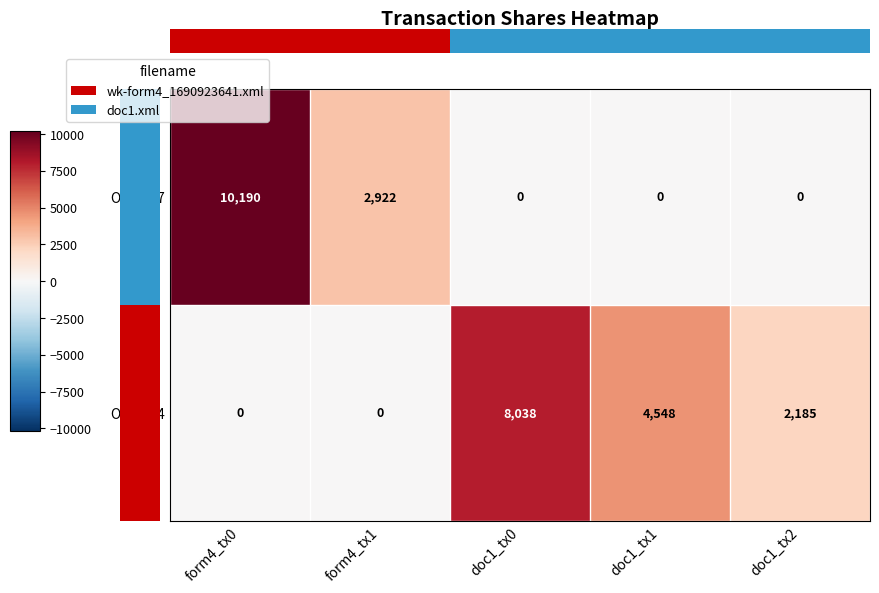

Between doc1_tx0 and doc1_tx2, which series saw the biggest shift?

Owner 4